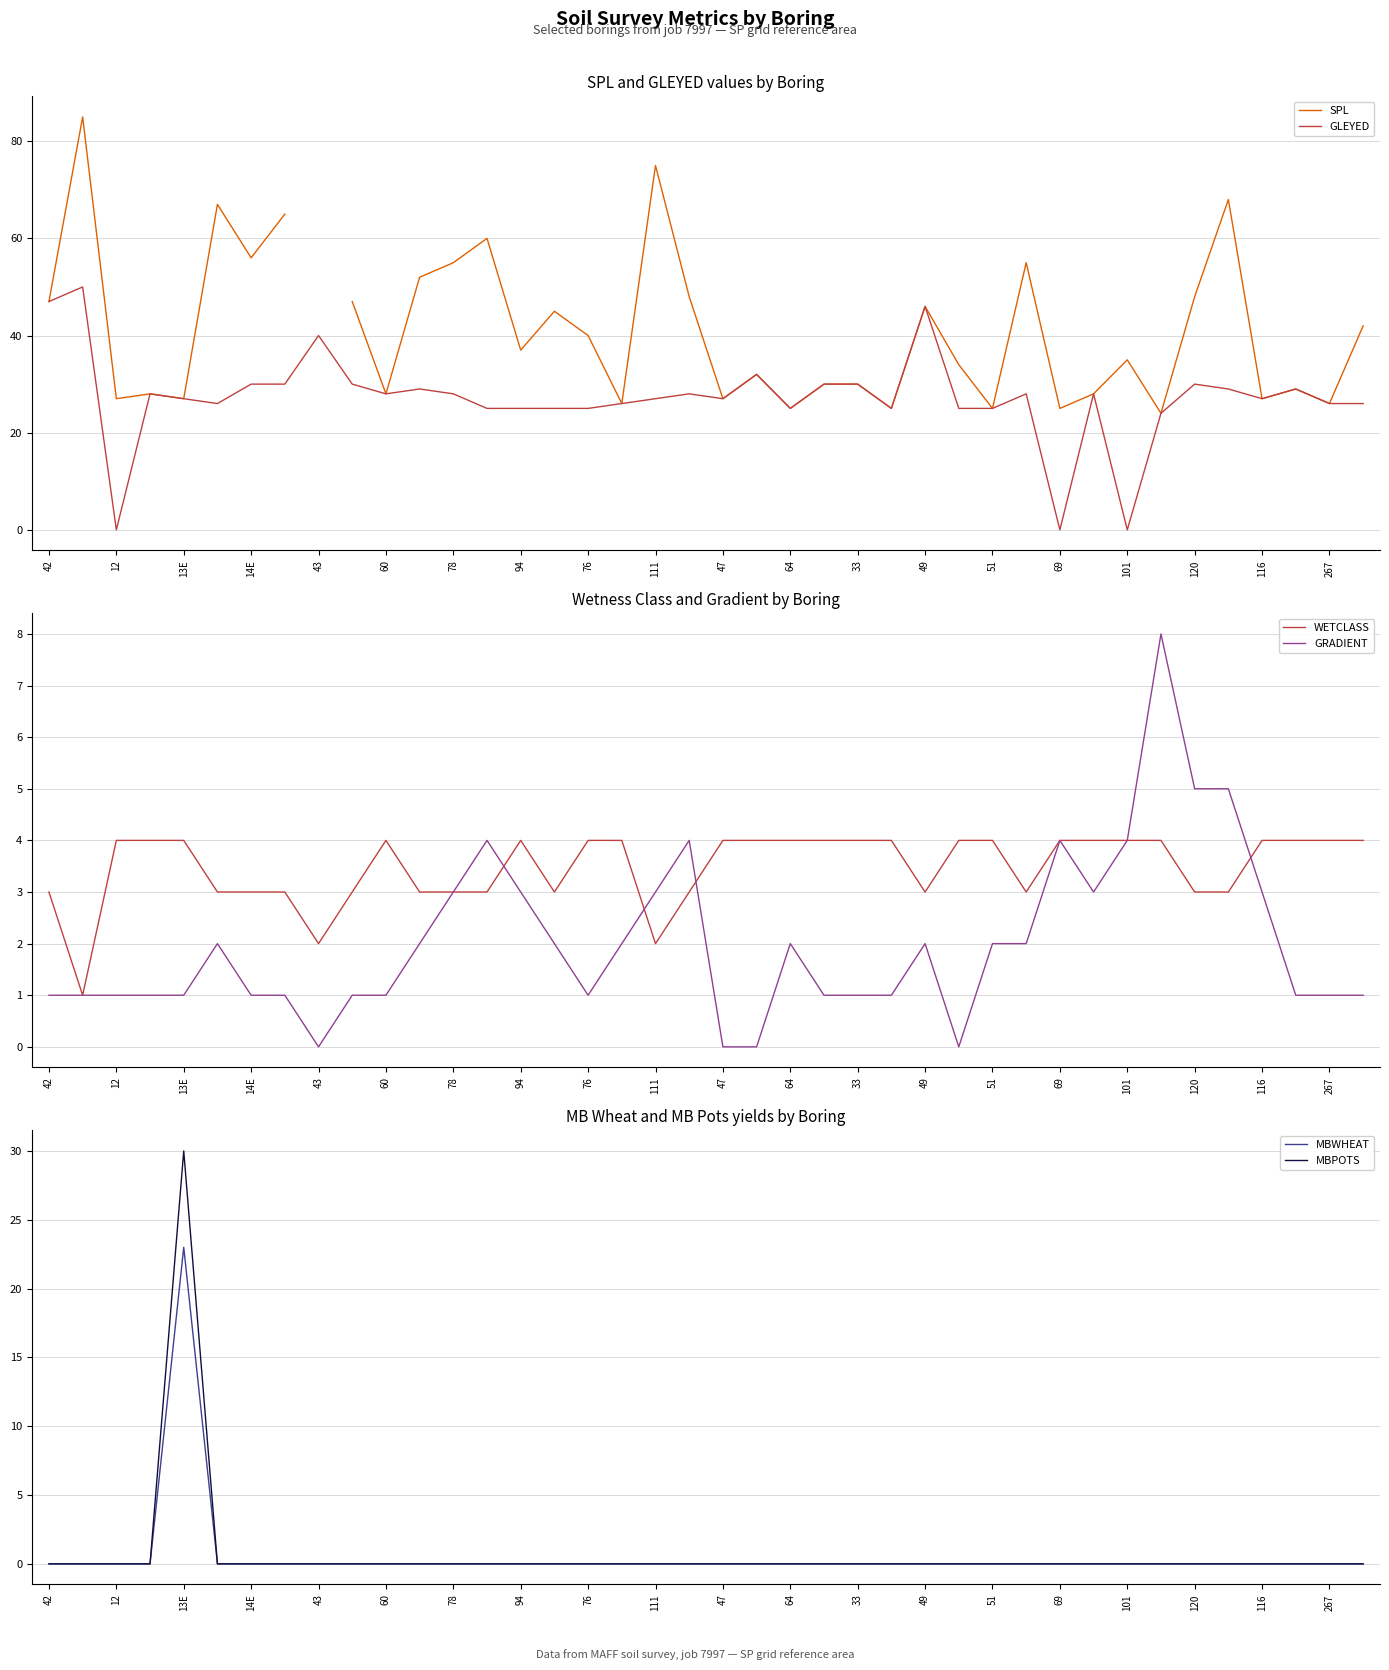

At which label does MBWHEAT reach its peak?

13E